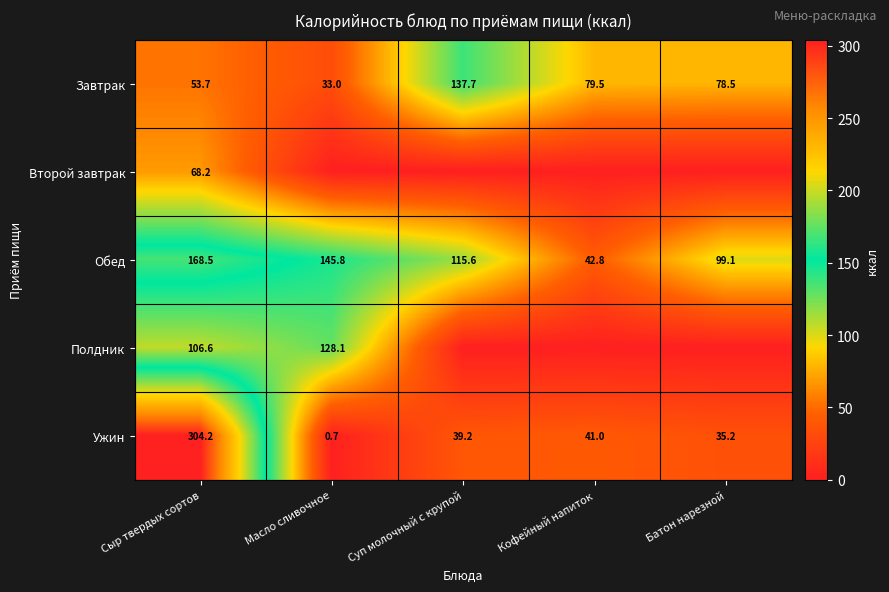

The value of Обед at Батон нарезной is 99.1. True or false?

True